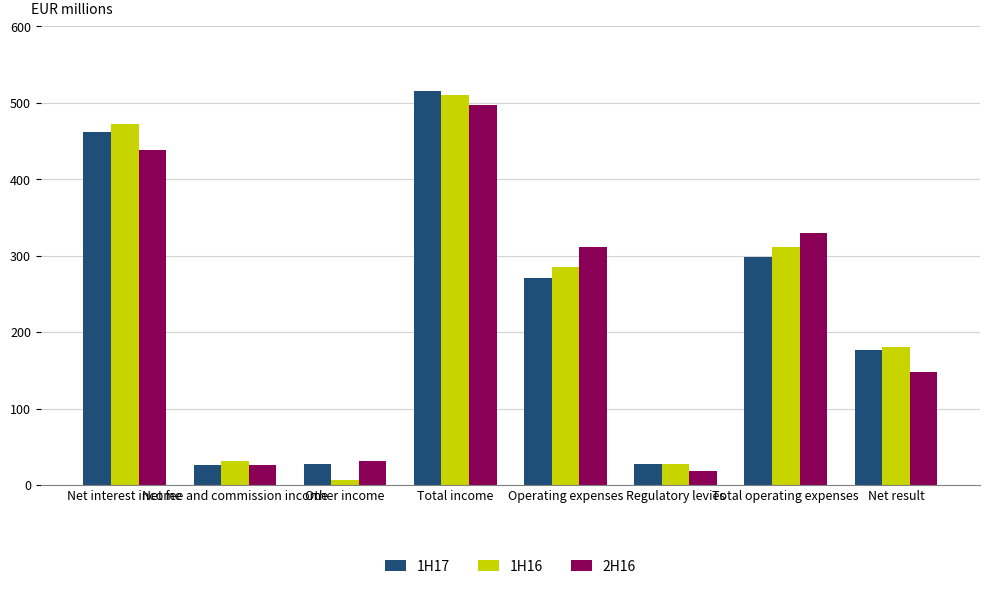

What is the label of the 4th bar from the left?

Total income